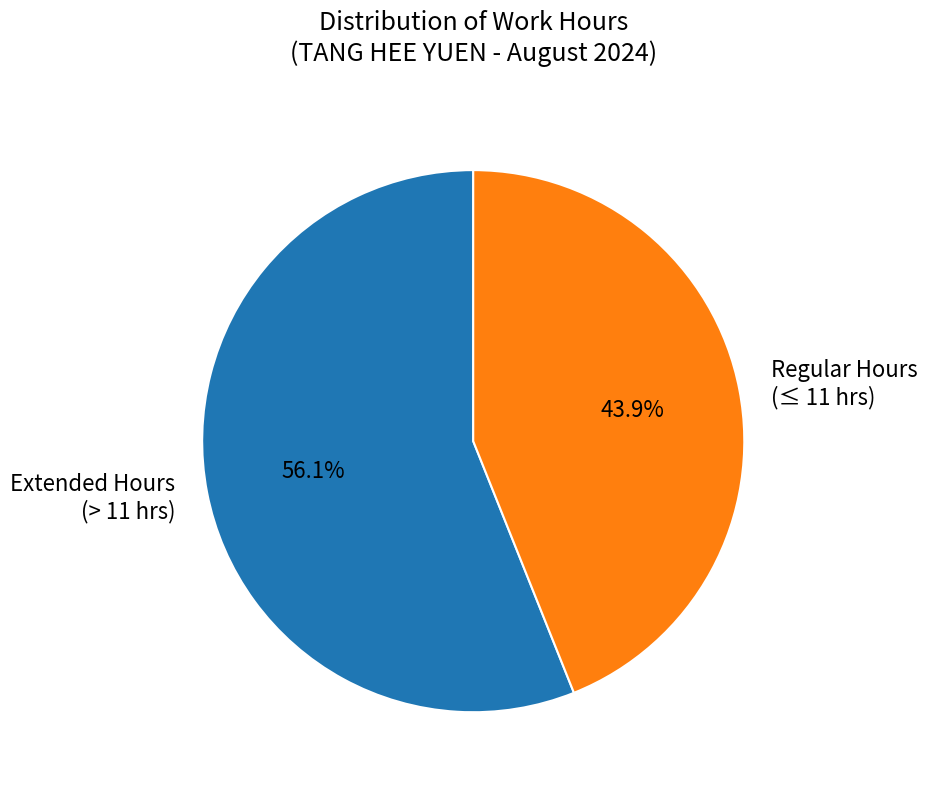

Does Extended Hours (> 11 hrs) represent more than half of the total?

Yes